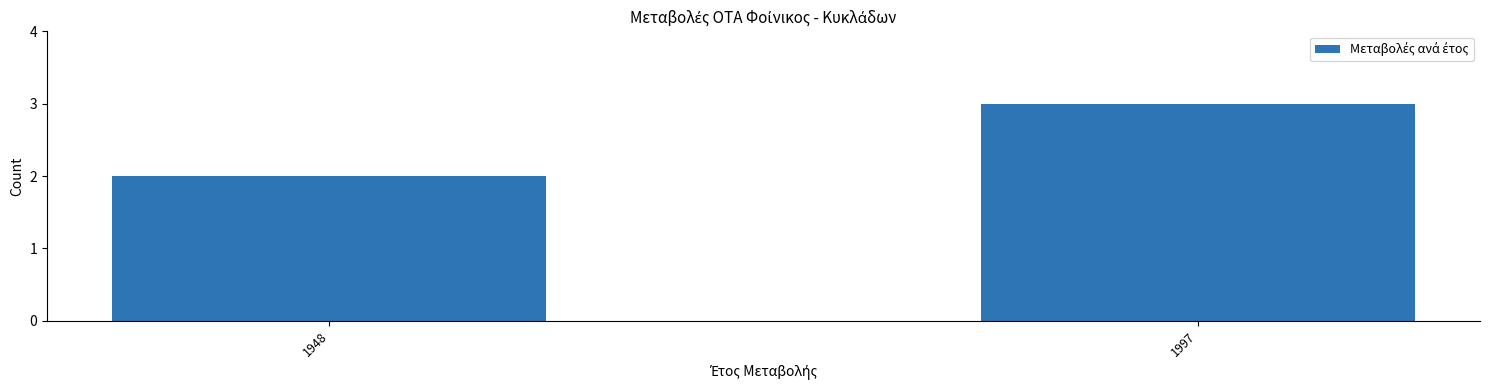

Is it true that the value at 1948 is 3?

False